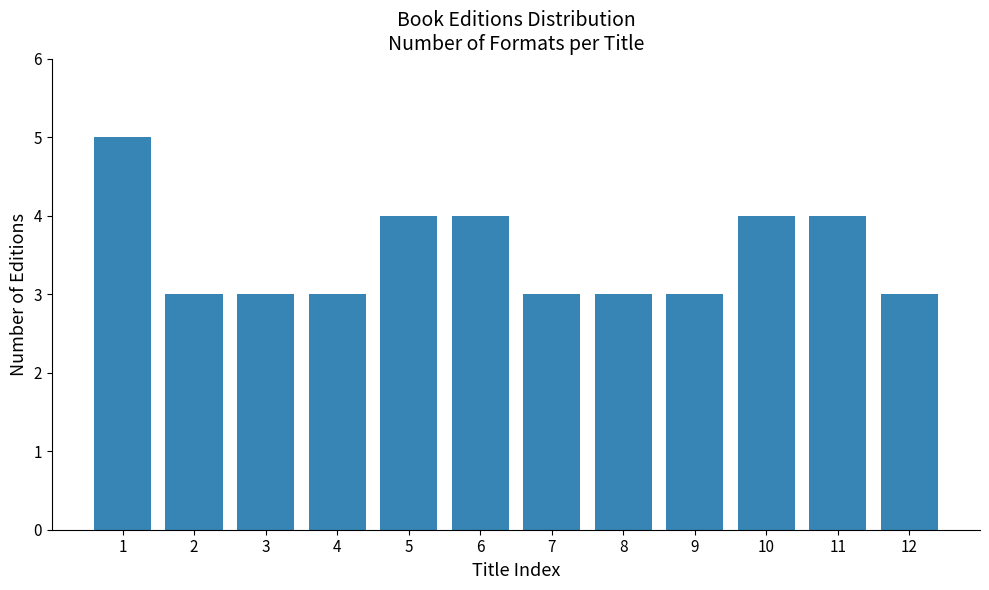

Reading left to right, extract all data points from this chart.

5	3	3	3	4	4	3	3	3	4	4	3